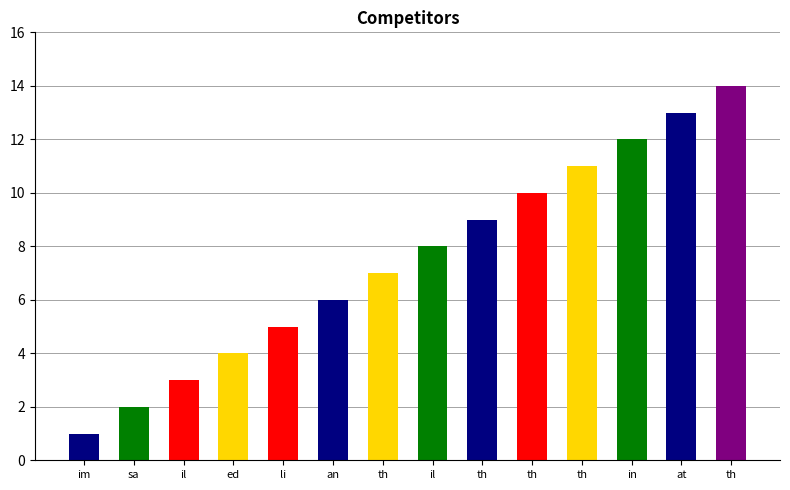

What is the greatest value displayed?

14